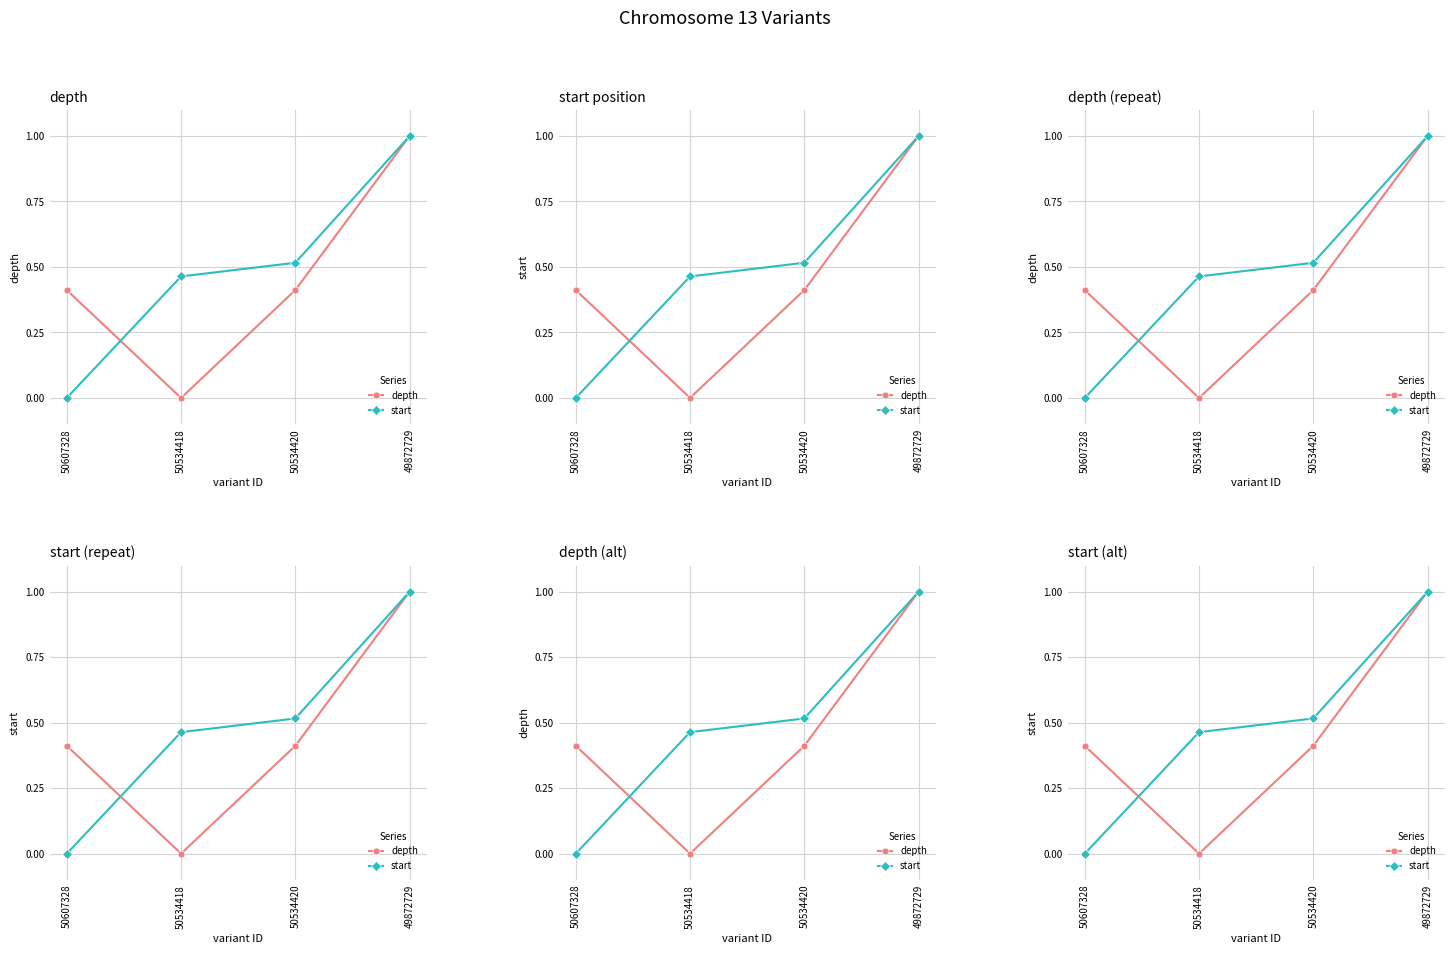

Reading left to right, what are all the values shown in this chart?

depth: 50607328=0.4	50534418=0.0	50534420=0.4	49872729=1.0
start: 50607328=0.0	50534418=0.5	50534420=0.5	49872729=1.0